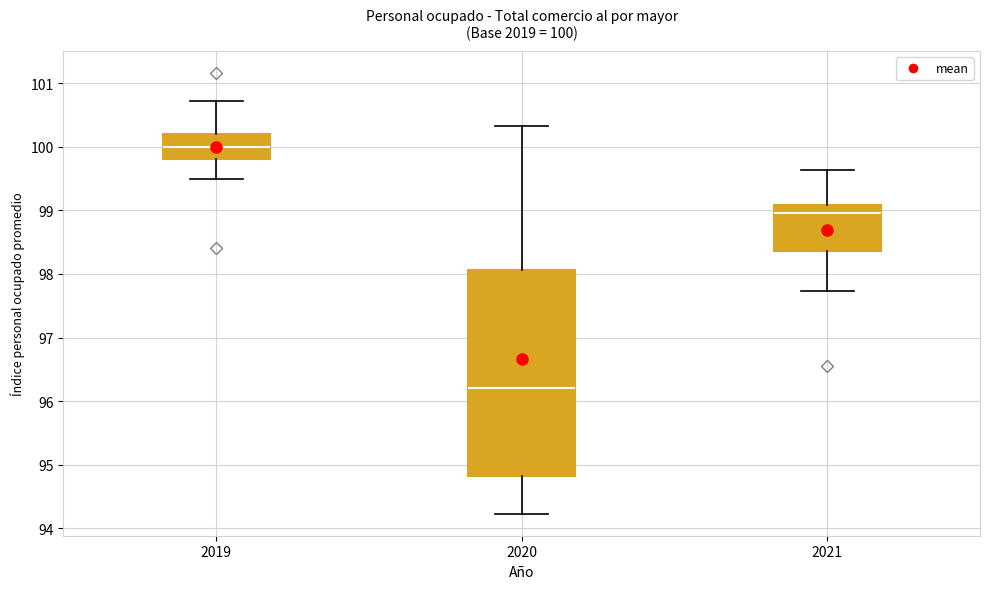

Which box has the lowest median line?

2020